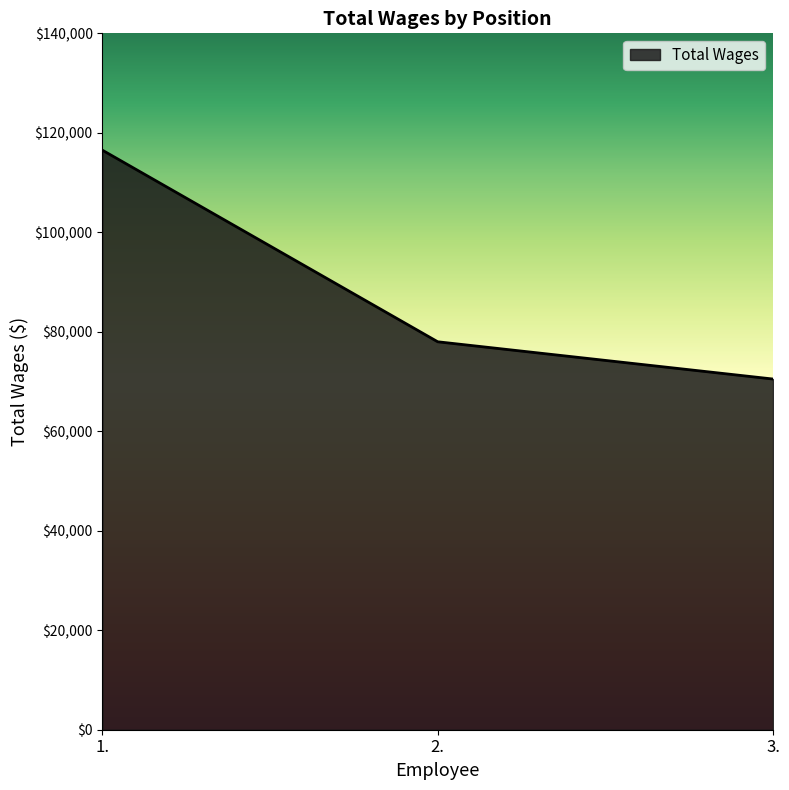

Count the number of categories in the chart.

3